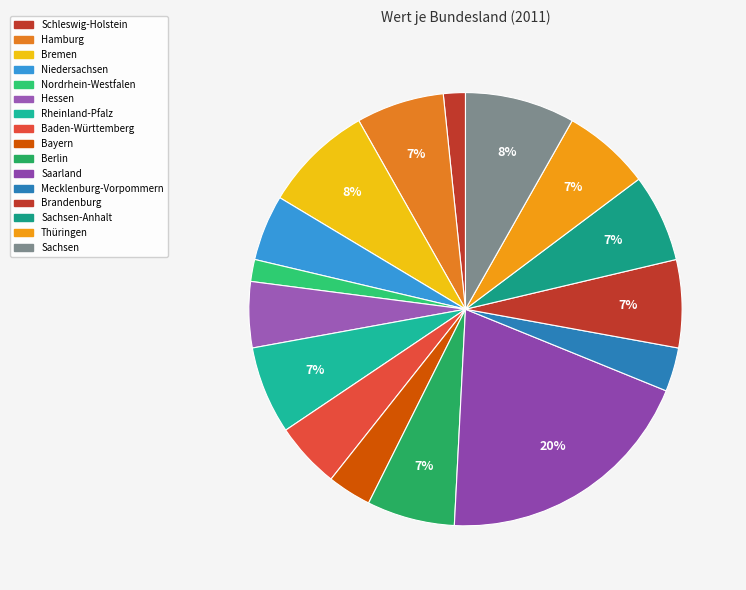

What is the largest slice in the pie chart?

Saarland